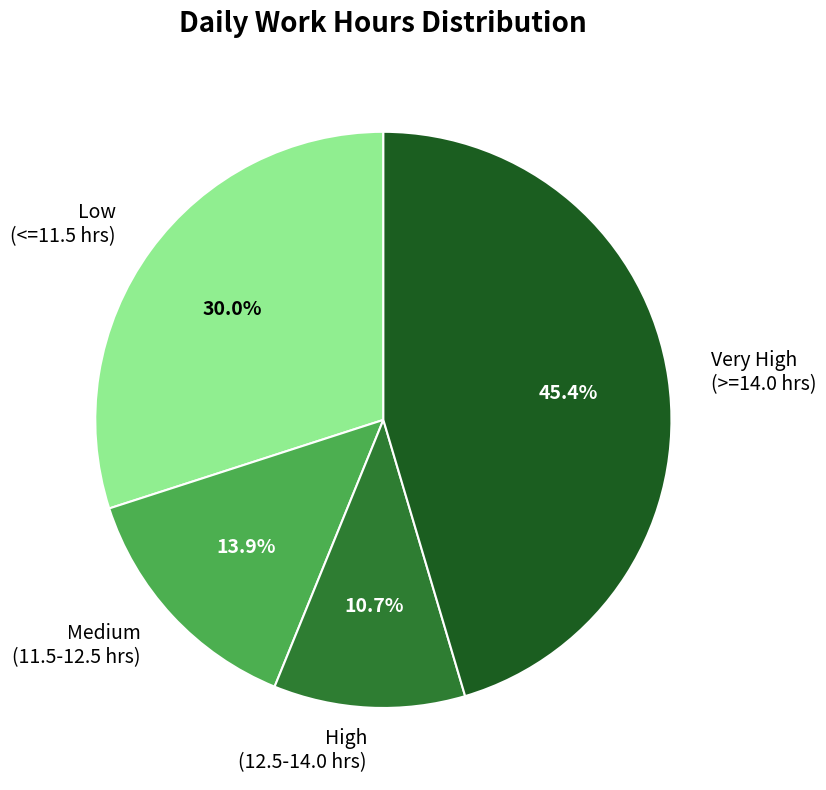

Between Very High (>=14.0 hrs) and Low (<=11.5 hrs), which is larger?

Very High (>=14.0 hrs)